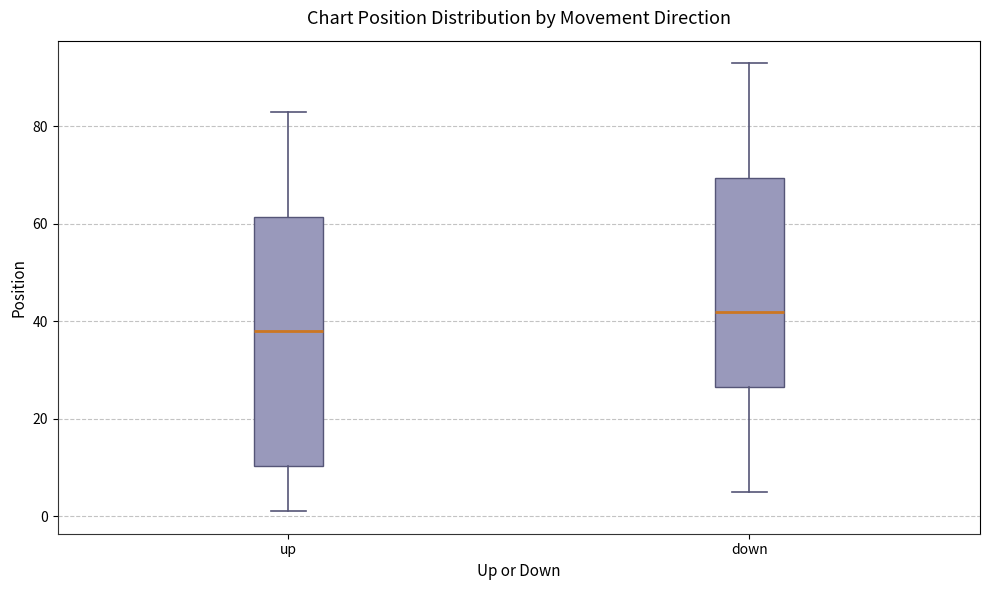

Reading left to right, read every box against the y-axis: the position of its median line, the range the box covers, and the ends of its whiskers. The values are not printed on the chart, so give them approximately, as read against the axis.

up: median 38, box 10 to 62, whiskers 2 to 84
down: median 42, box 26 to 70, whiskers 6 to 94